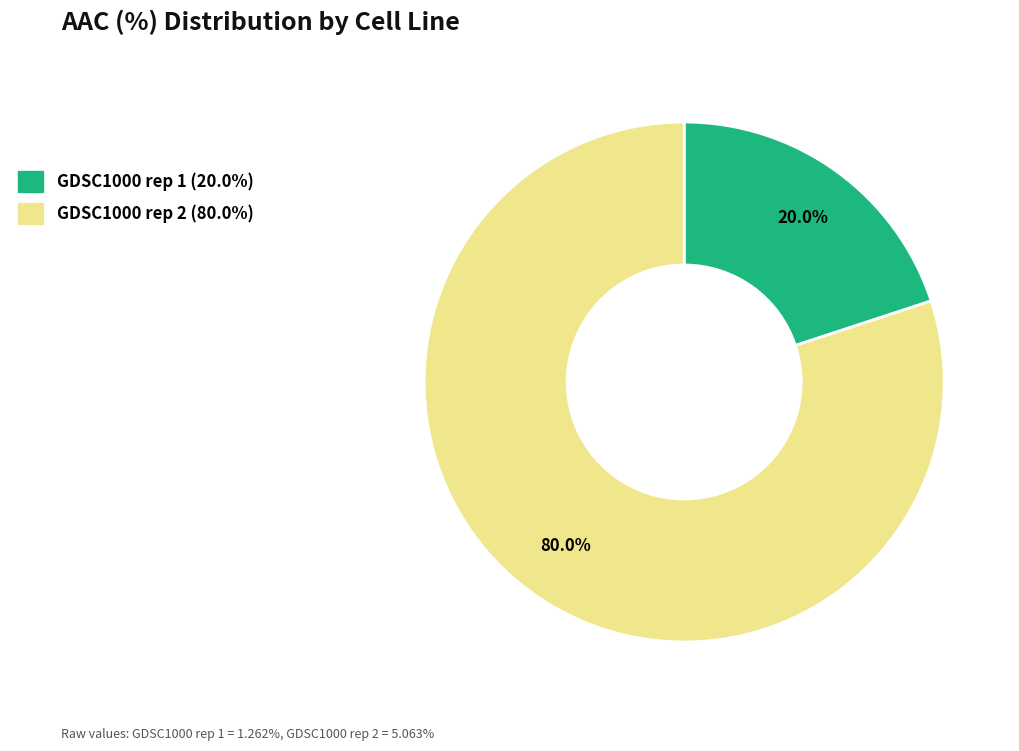

Is there a majority slice in this chart?

Yes